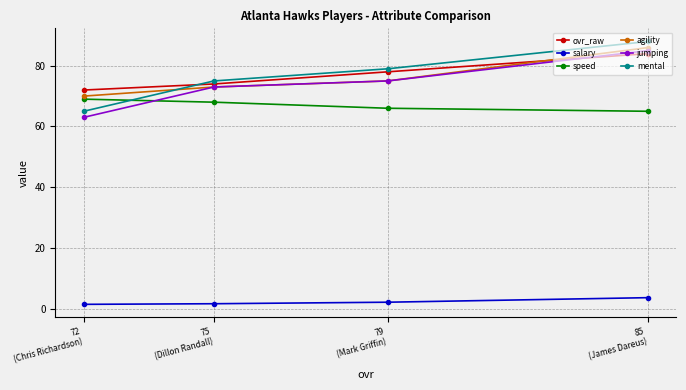

Does the chart have visible grid lines?

Yes